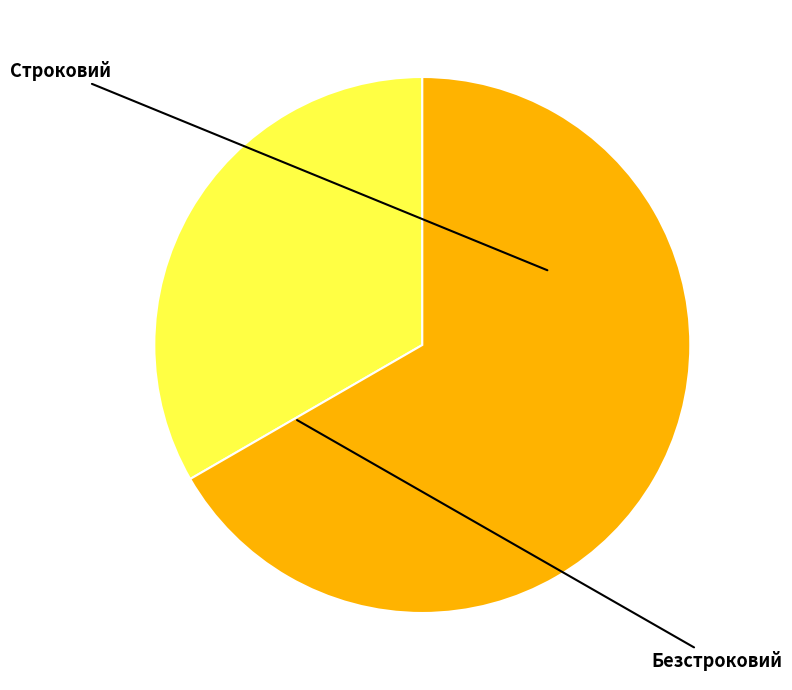

Which category has the biggest portion of the pie?

Безстроковий